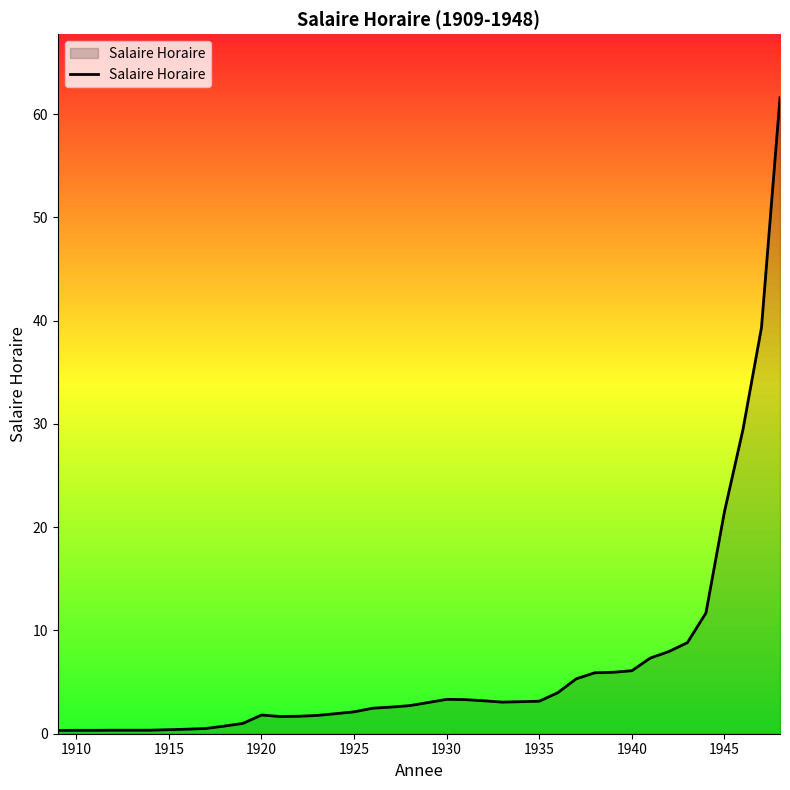

What is the smallest value displayed?

0.3